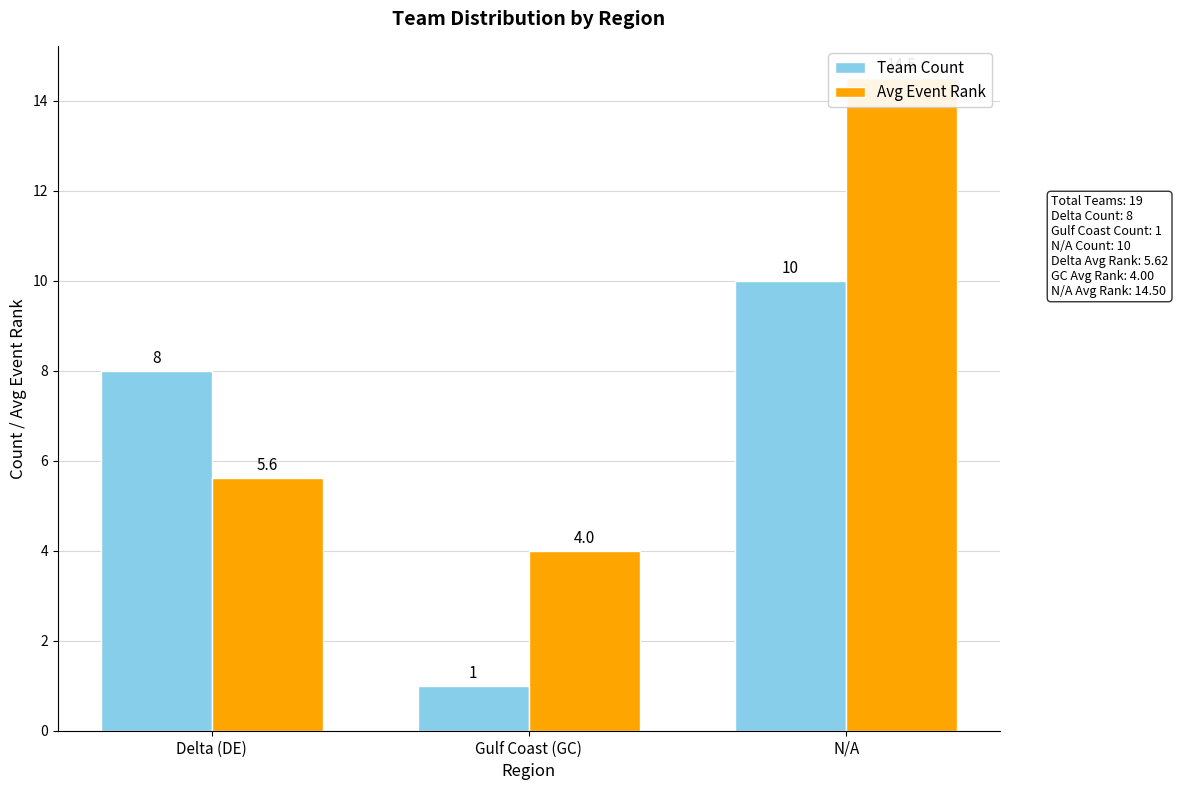

How many data points does each series have?

3